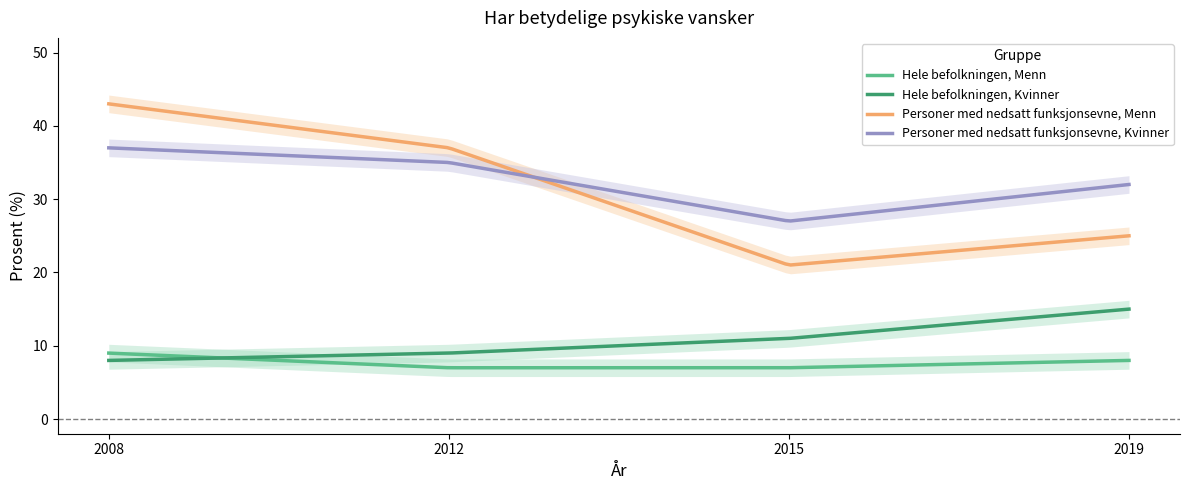

True or false: Personer med nedsatt funksjonsevne, Menn has a value of 25 at 2019.

True